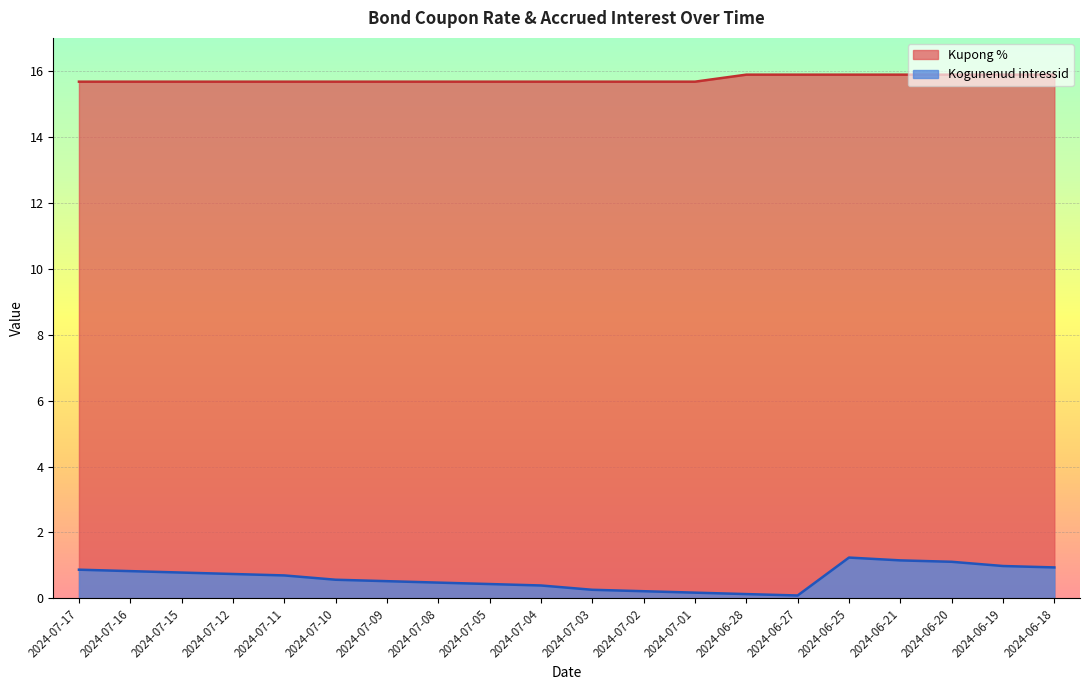

What is the smallest value displayed?

0.1